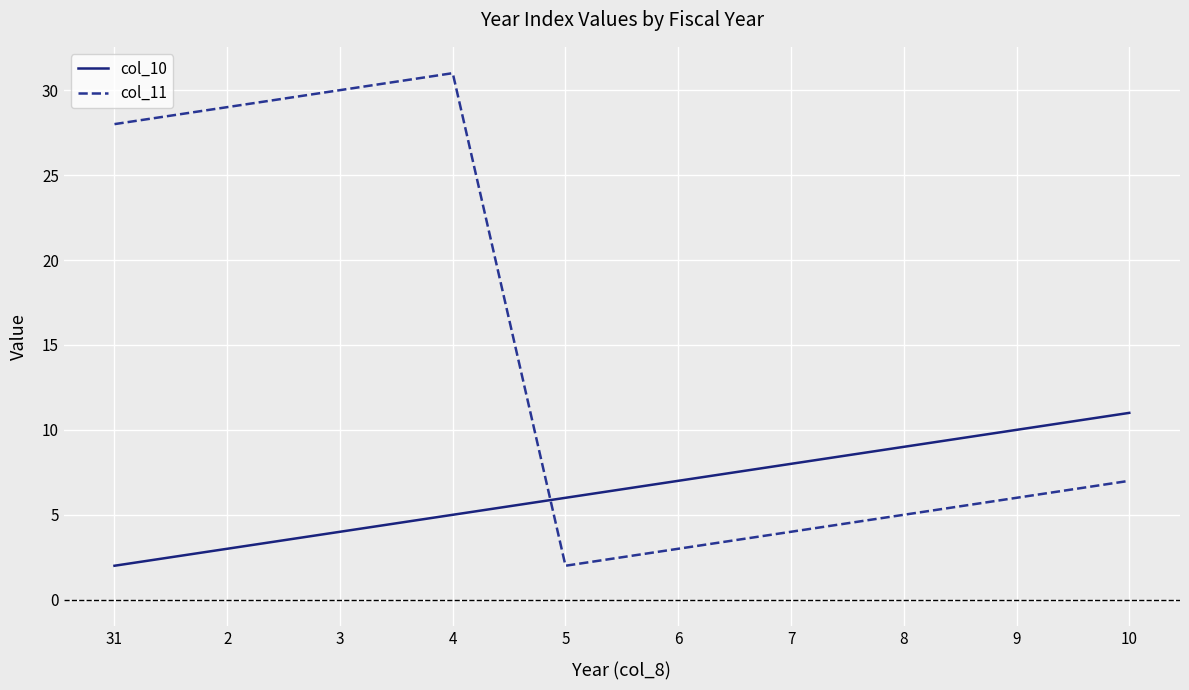

True or false: col_10 has a value of 4 at 5.

False